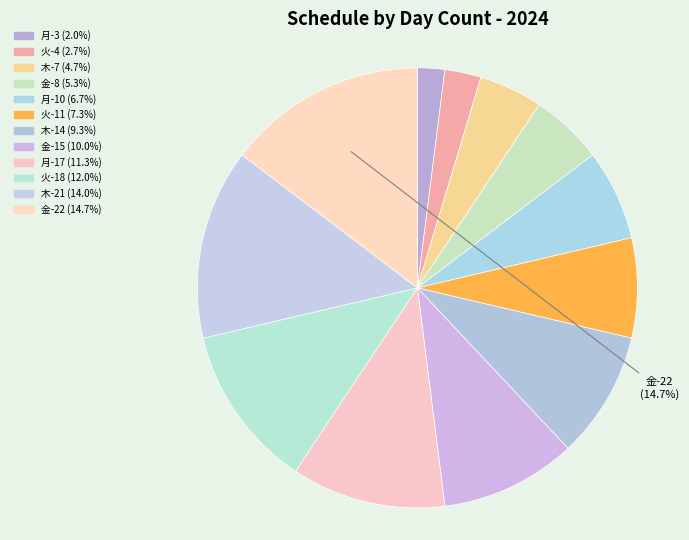

What is the smallest slice in the pie chart?

月-3